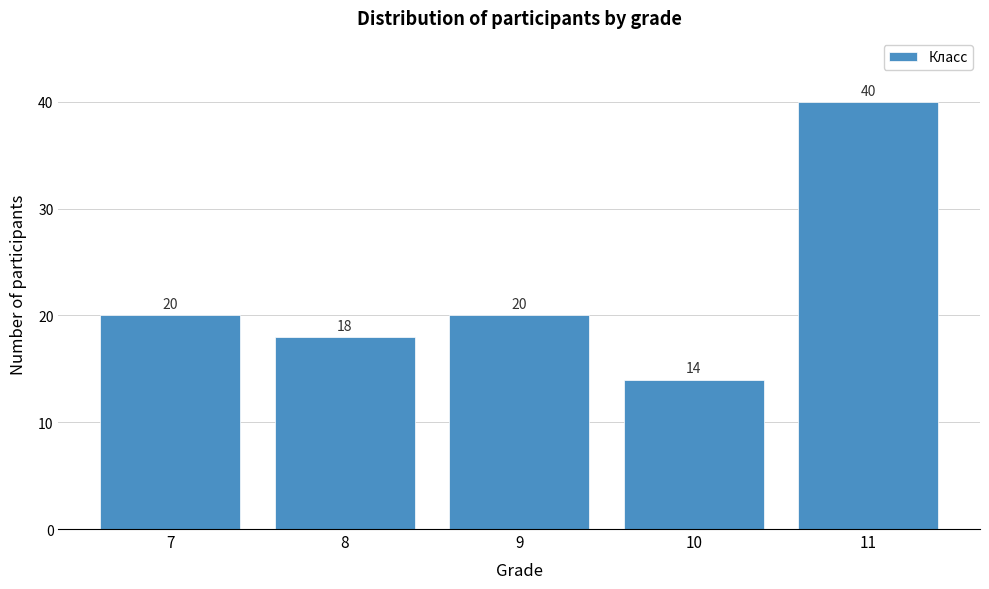

Reading right to left, transcribe all the data shown in this chart.

11=40	10=14	9=20	8=18	7=20